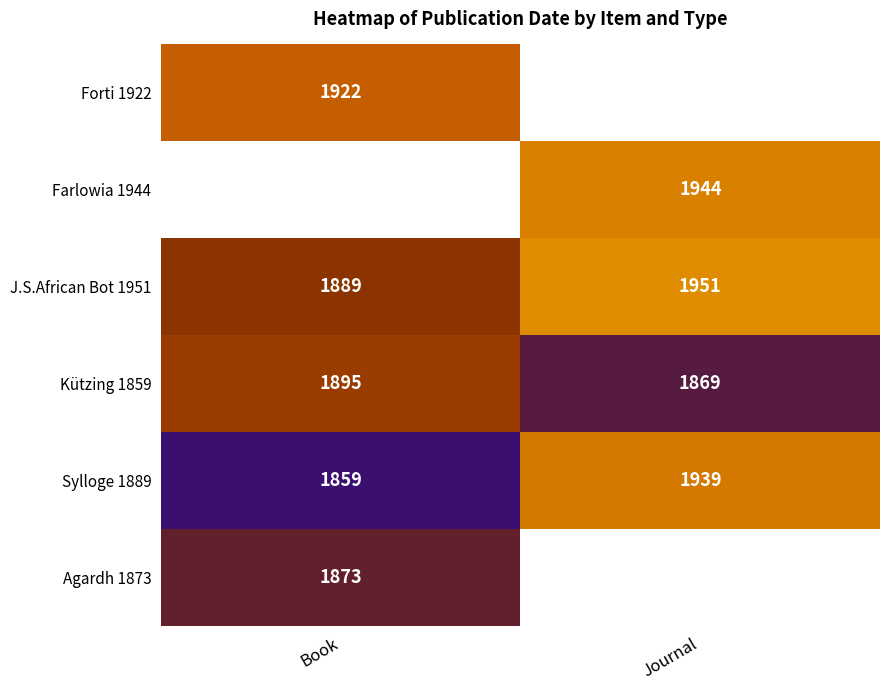

Between Book and Journal, which is larger?

Journal